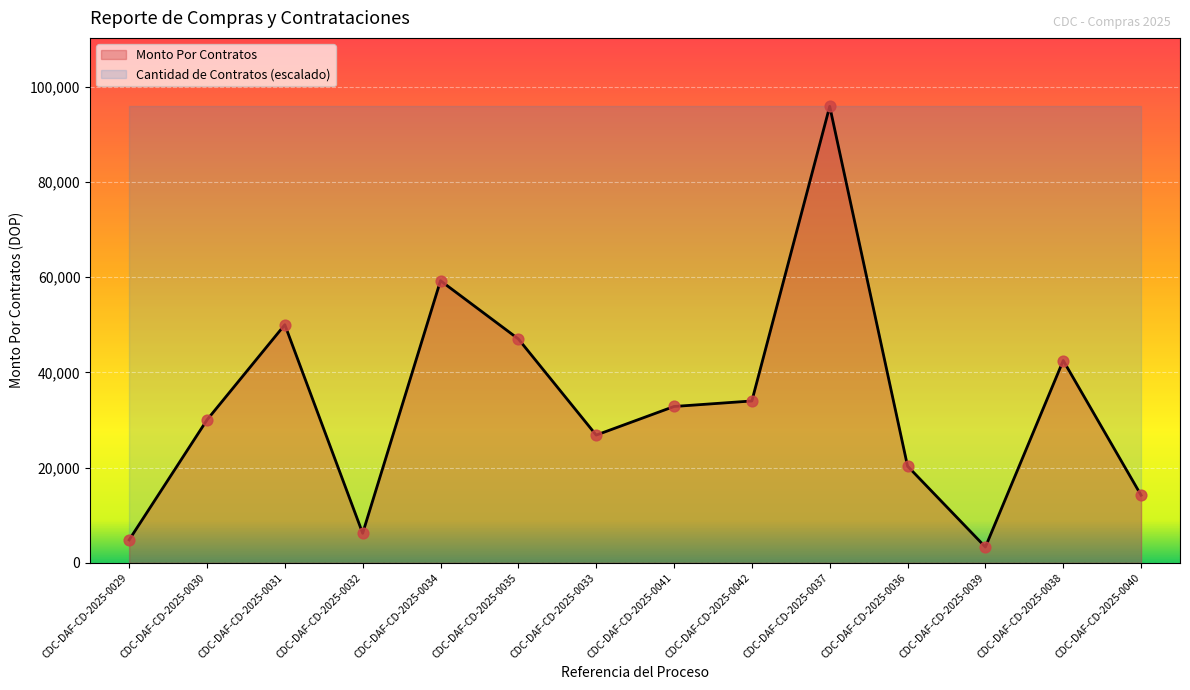

What is the ratio of the value at CDC-DAF-CD-2025-0033 to the value at CDC-DAF-CD-2025-0031?

0.5